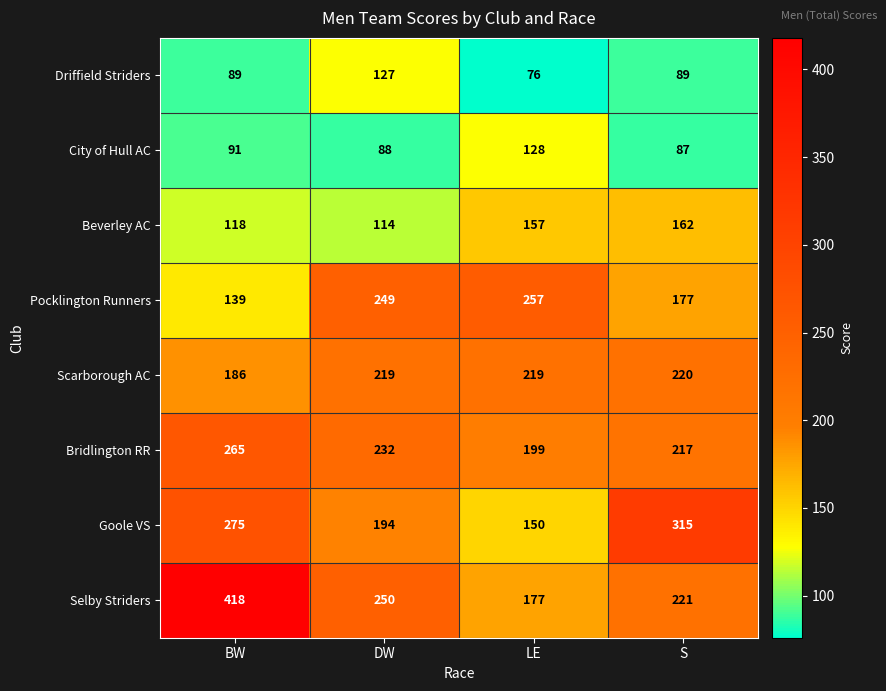

Count the Driffield Striders values in the range 89 to 127.

3